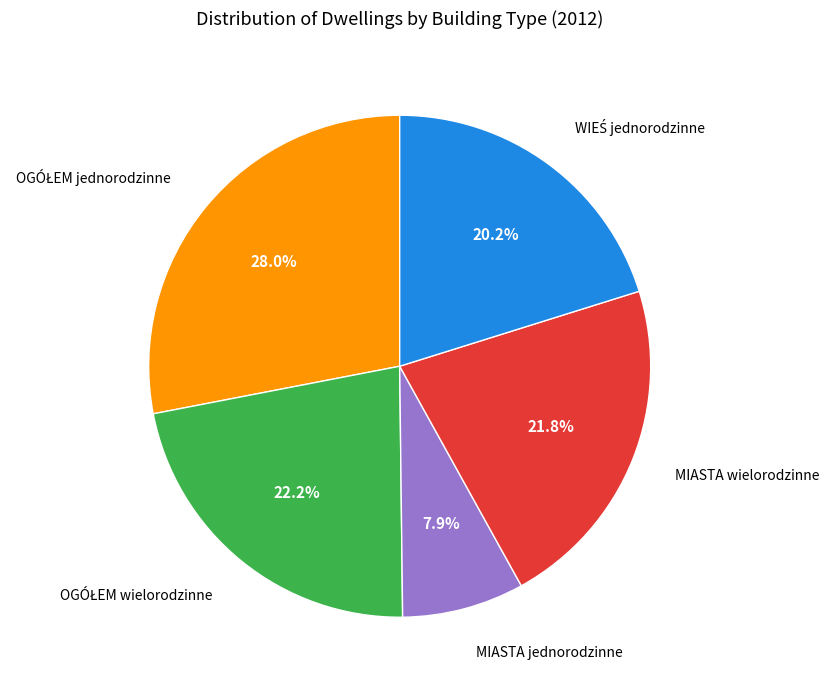

Which category has the smallest portion of the pie?

MIASTA jednorodzinne